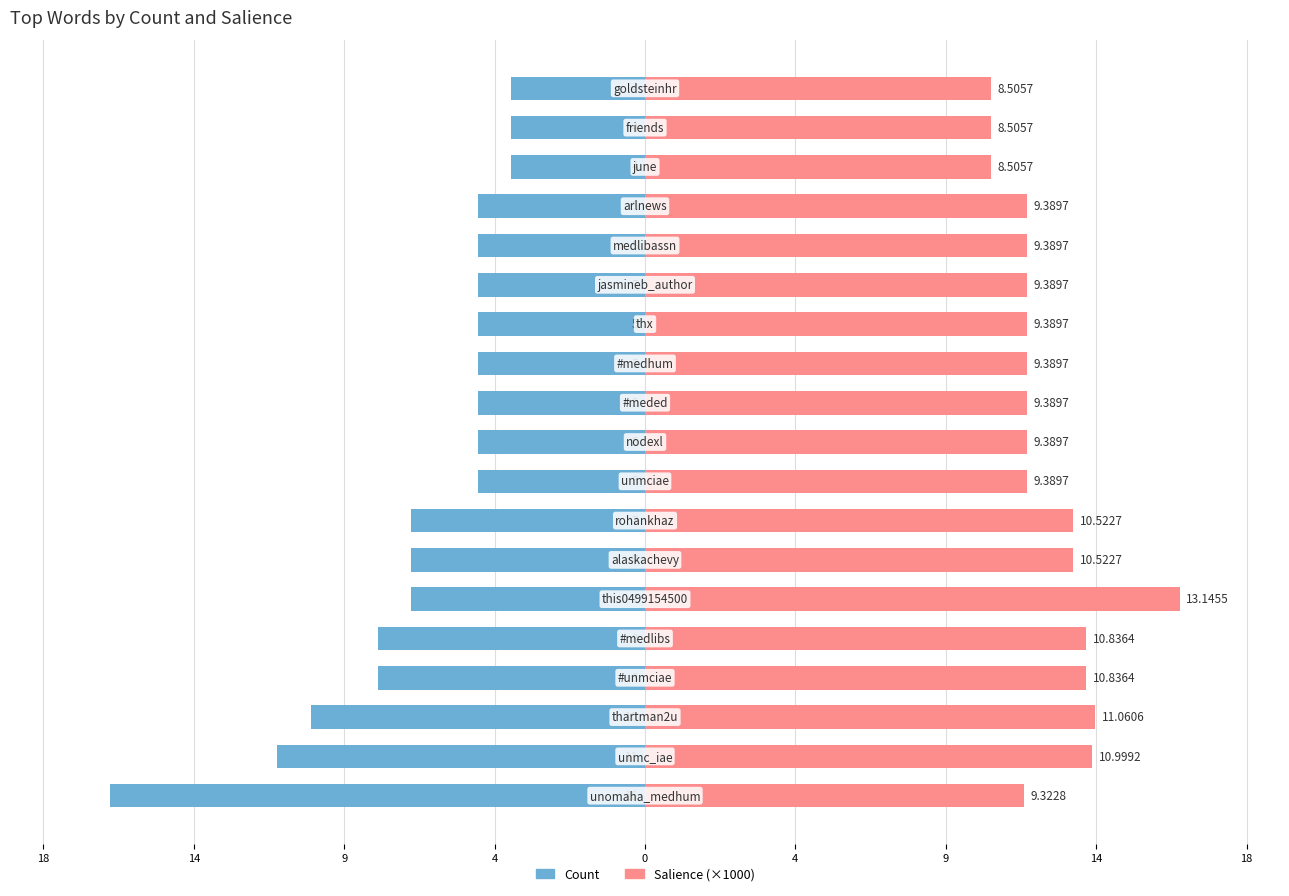

How many values in the Count series exceed -5?

3